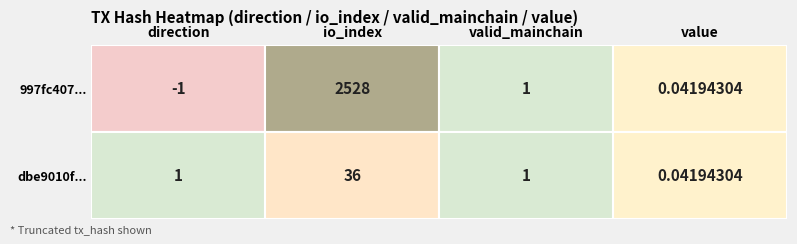

What is the sum of all dbe9010f... values?

38.0